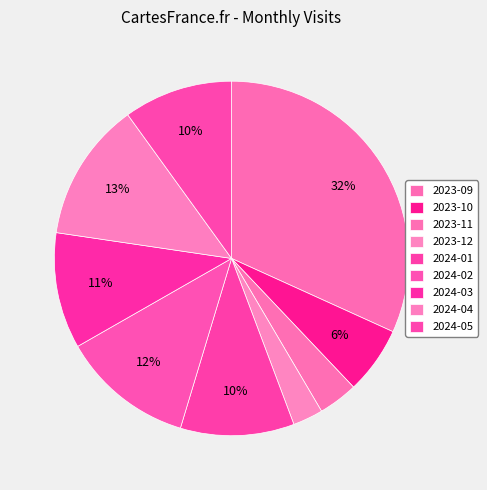

To the nearest percent, what is the difference between the largest and smallest slice percentages?

29%